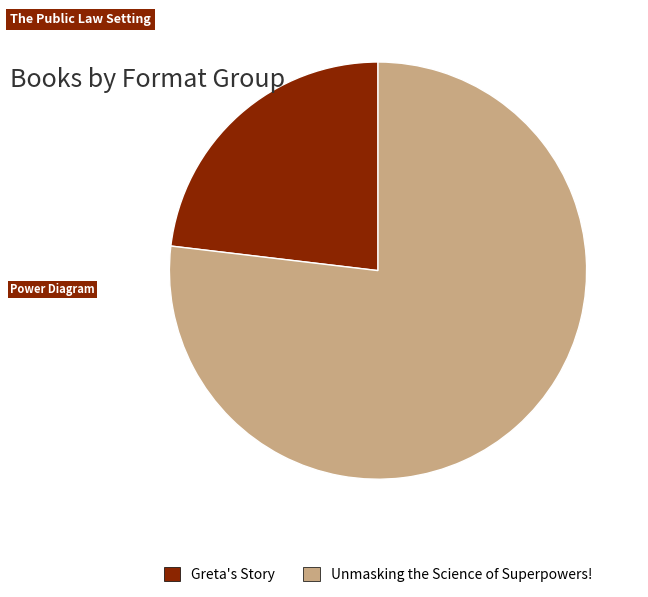

How many segments does this pie chart have?

2